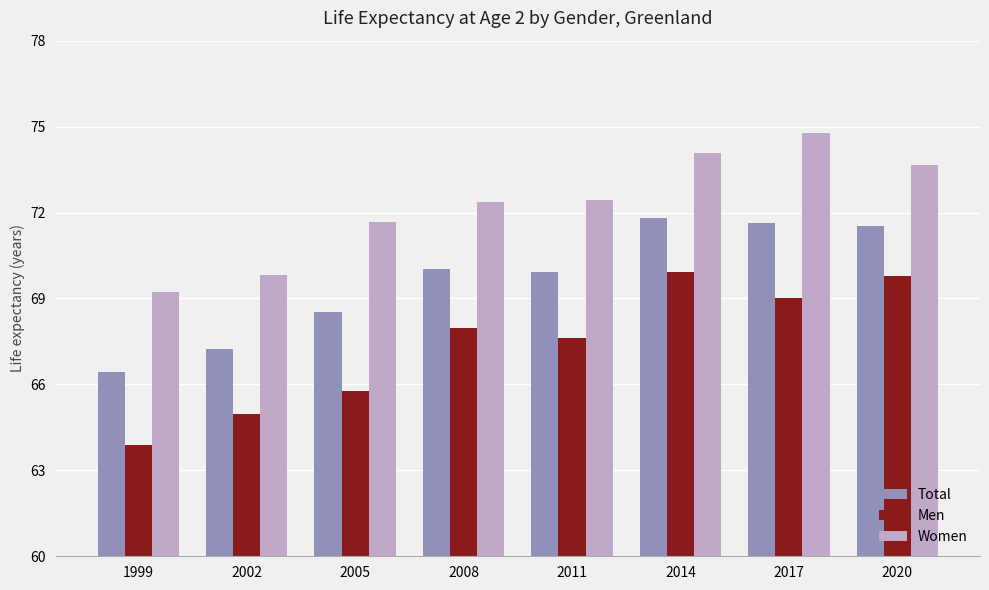

Is the value of Total at 2008 greater than the value of Men at 2002?

Yes